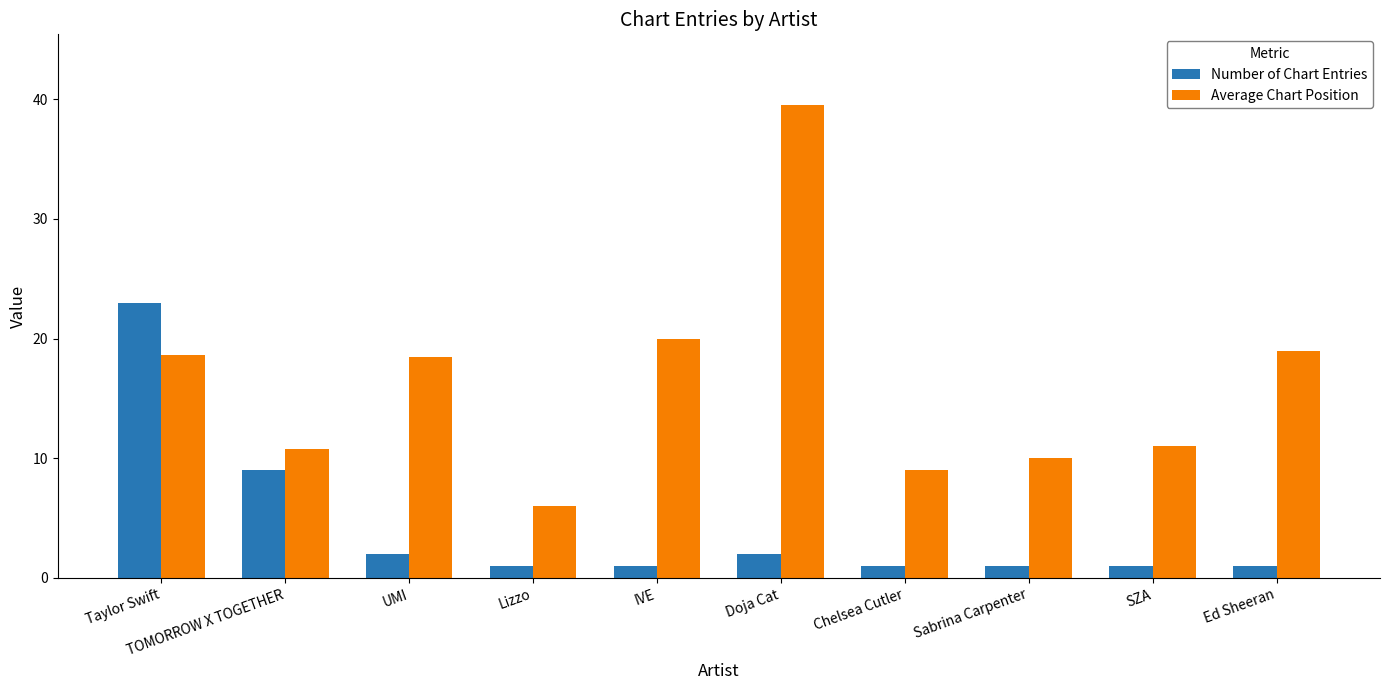

Does the chart contain stacked bars?

No